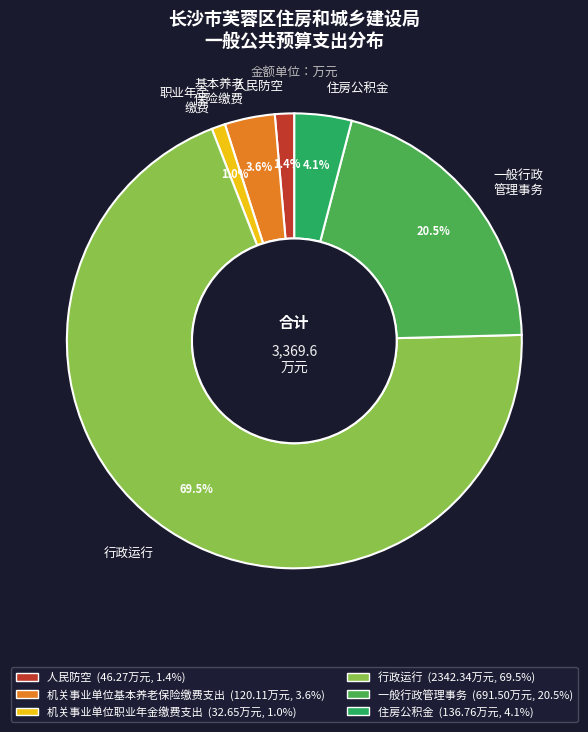

Is there a majority slice in this chart?

Yes